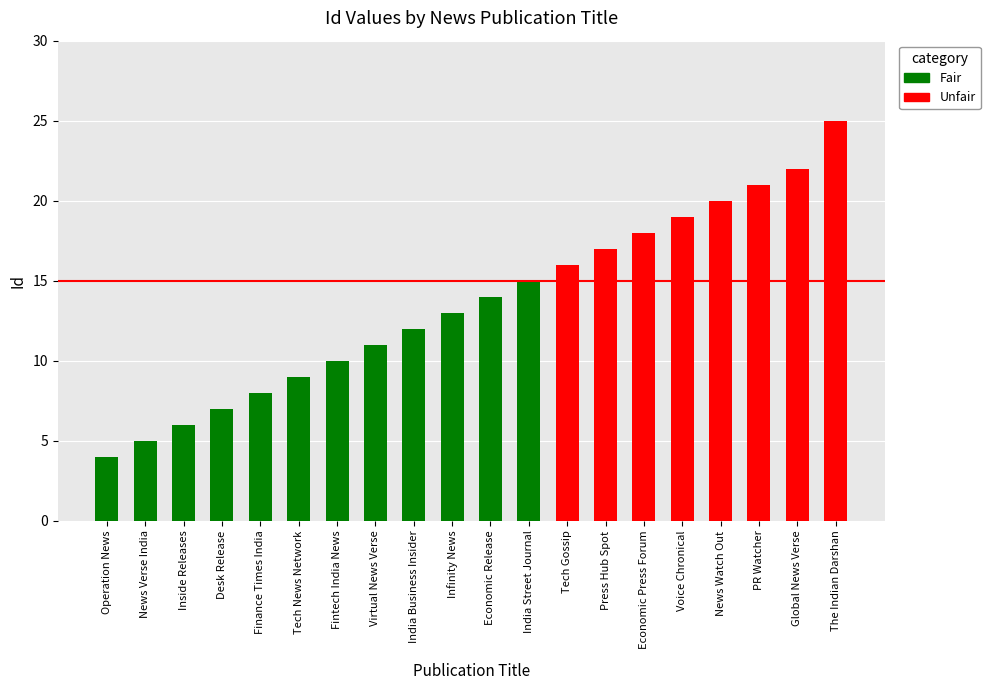

What is the difference between the second highest and minimum values?

18